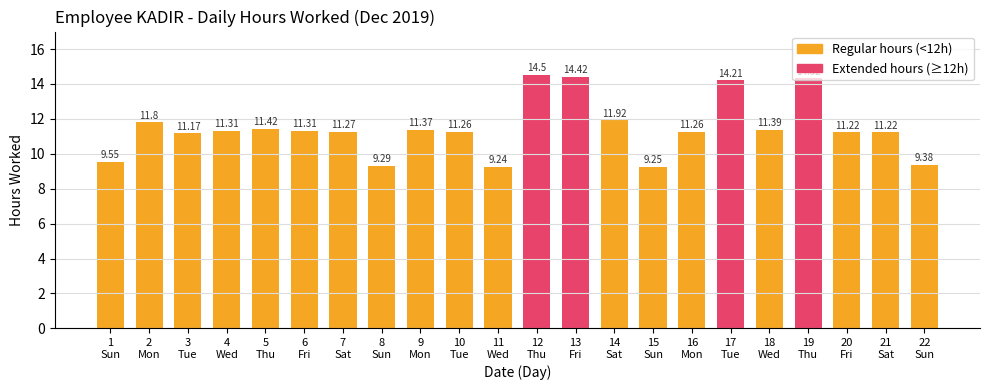

What position from the right is 5
Thu?

18